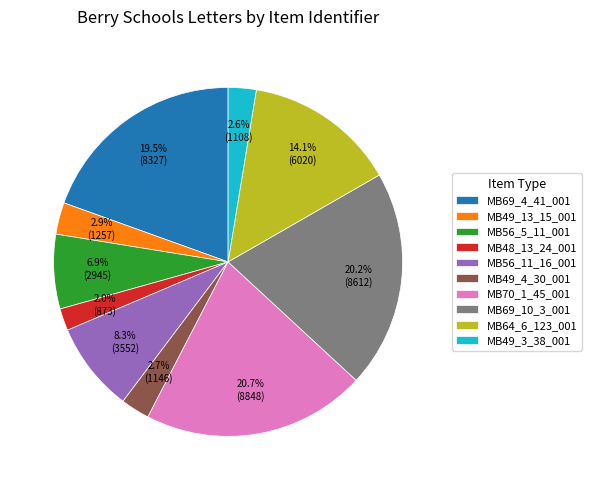

How many segments does this pie chart have?

10